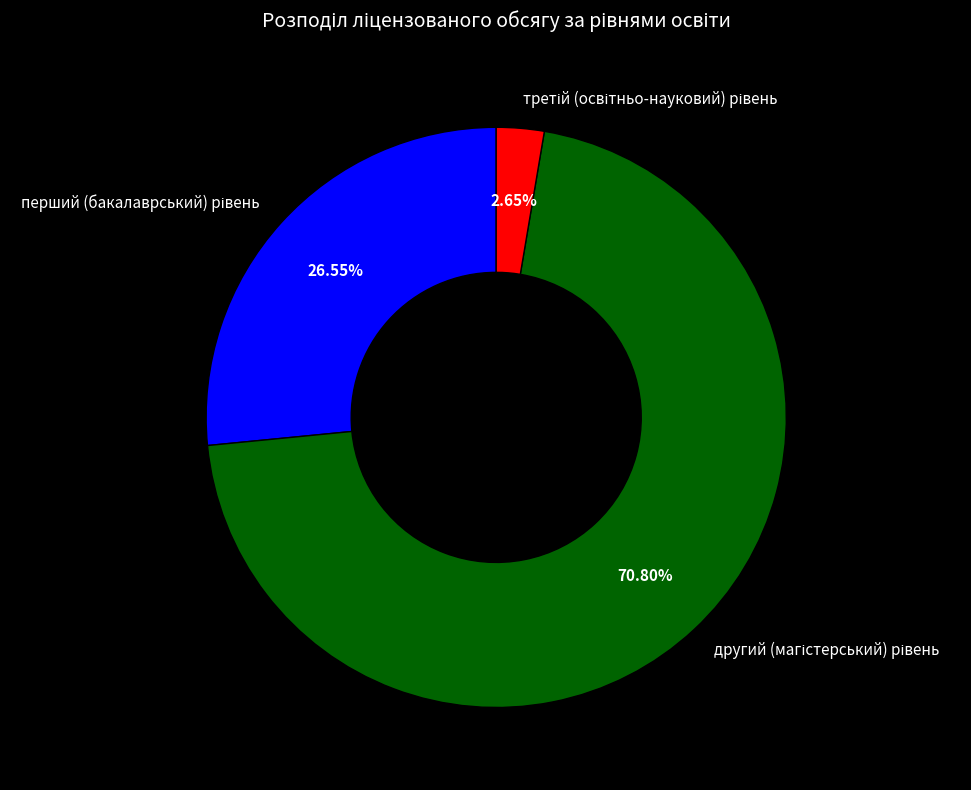

Does any single category account for the majority?

Yes